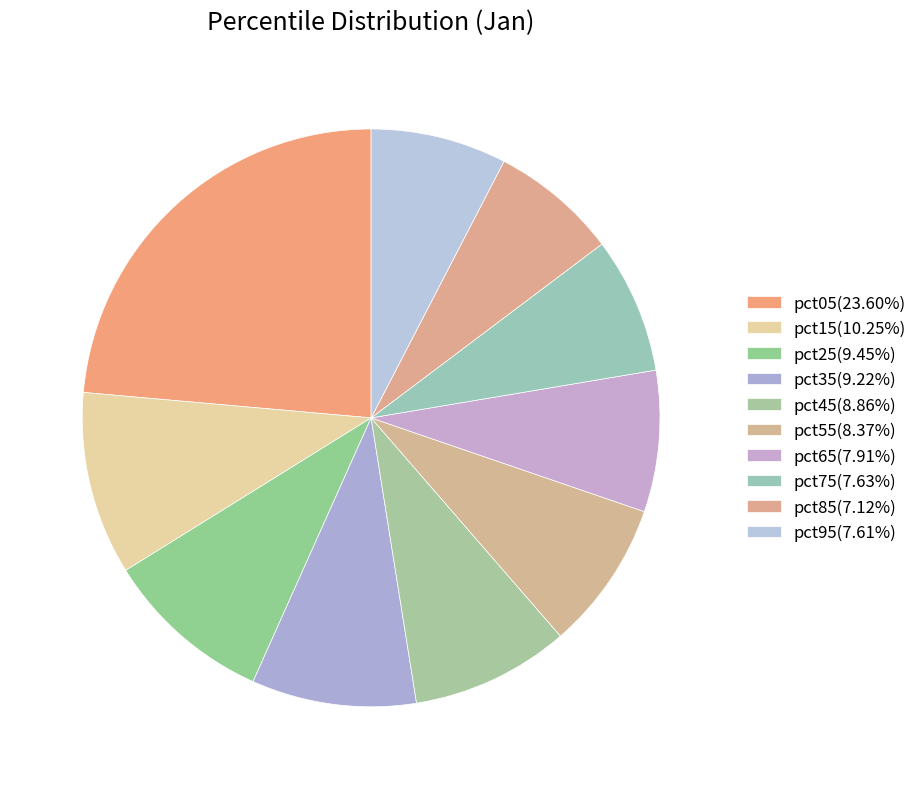

Which category has the smallest portion of the pie?

pct85